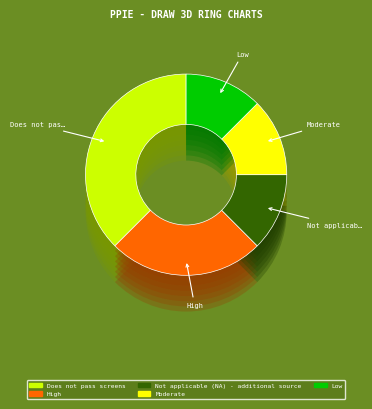

Does Moderate account for over 50% of the chart?

No